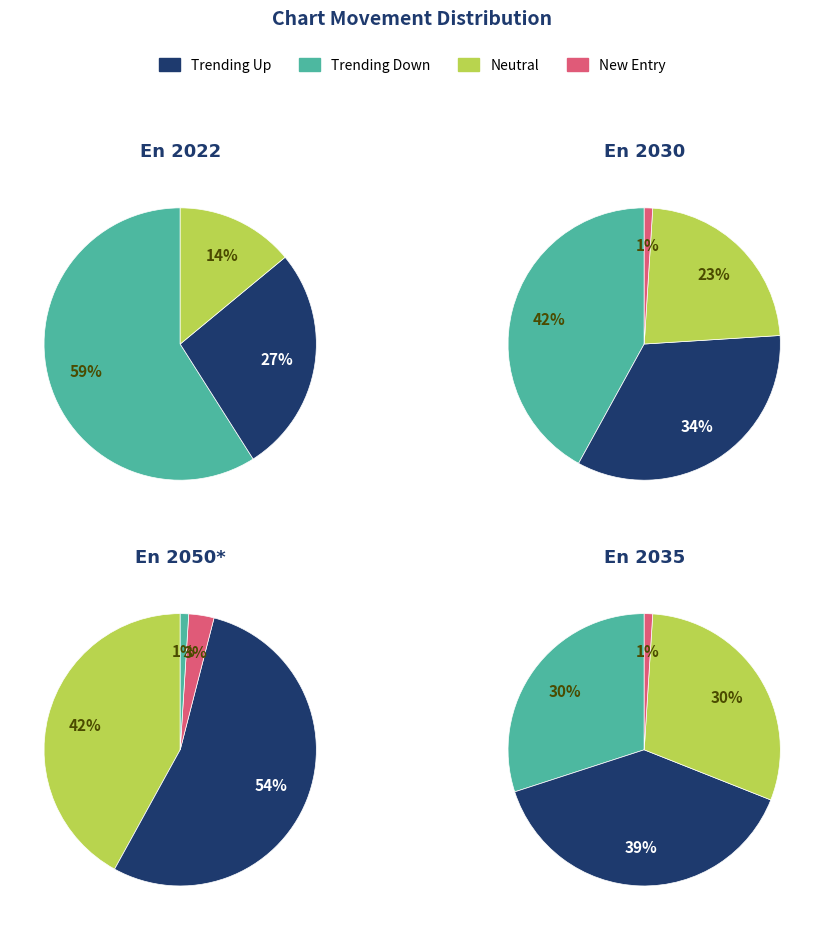

Is it true that - is 8% of the pie?

False